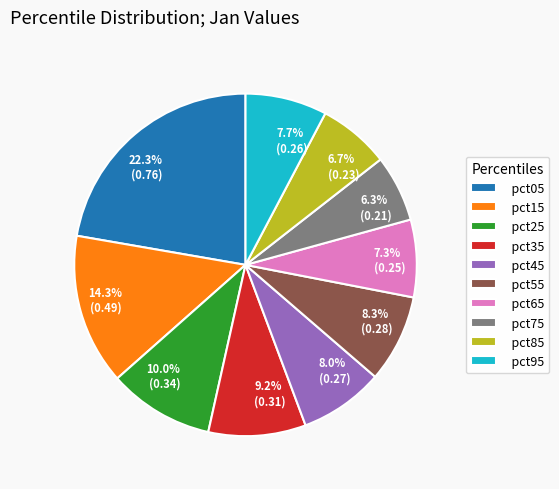

To the nearest percent, what is the combined percentage of pct75 and pct05?

29%